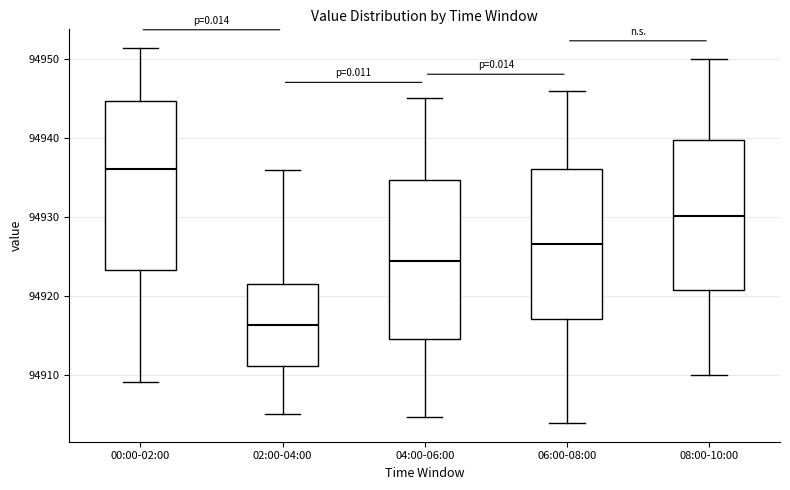

Which box is the tallest, from its lower edge to its upper edge?

00:00-02:00